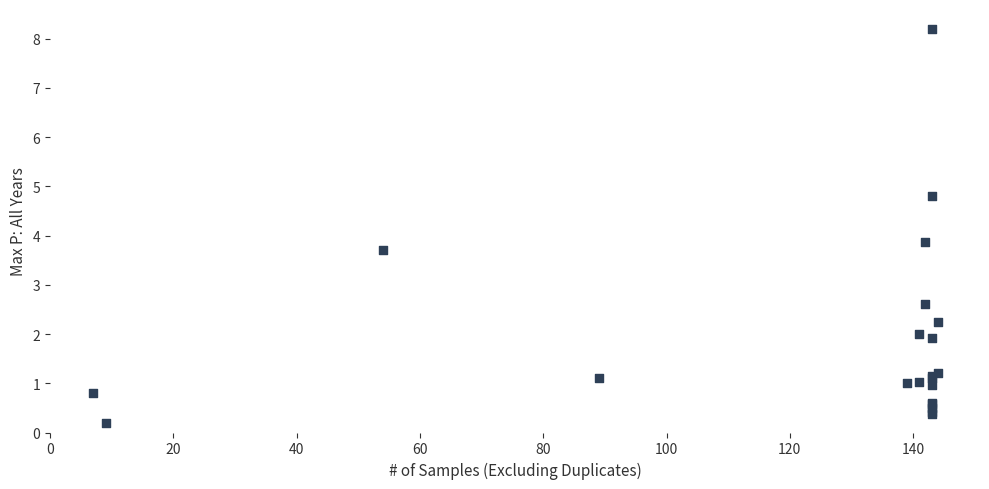

What Y value in the scatter plot is closest to 4?

3.9